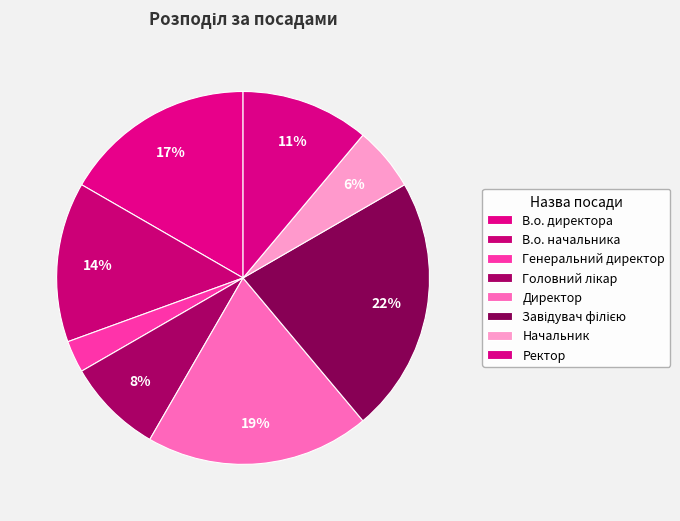

Does any single category account for the majority?

No